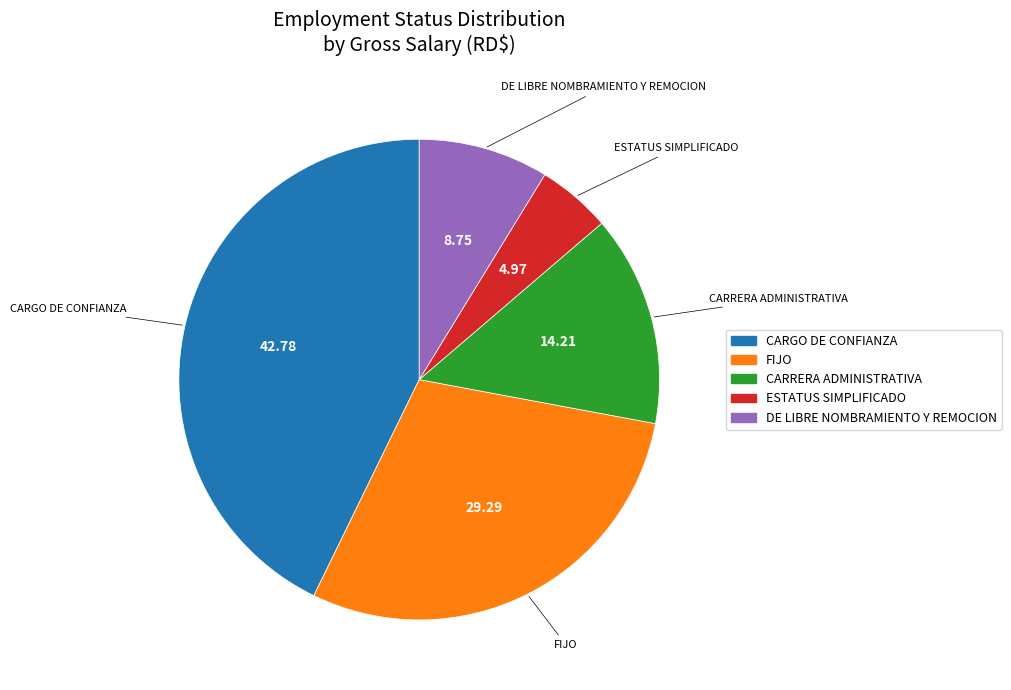

How many segments does this pie chart have?

5